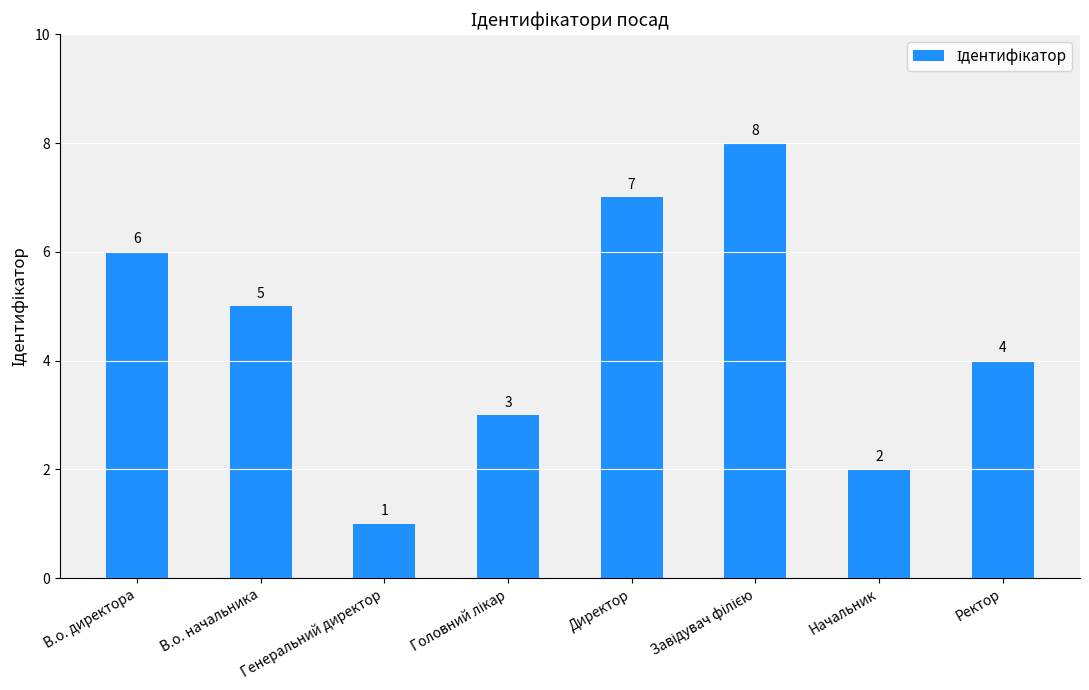

How many bars are there in total?

8